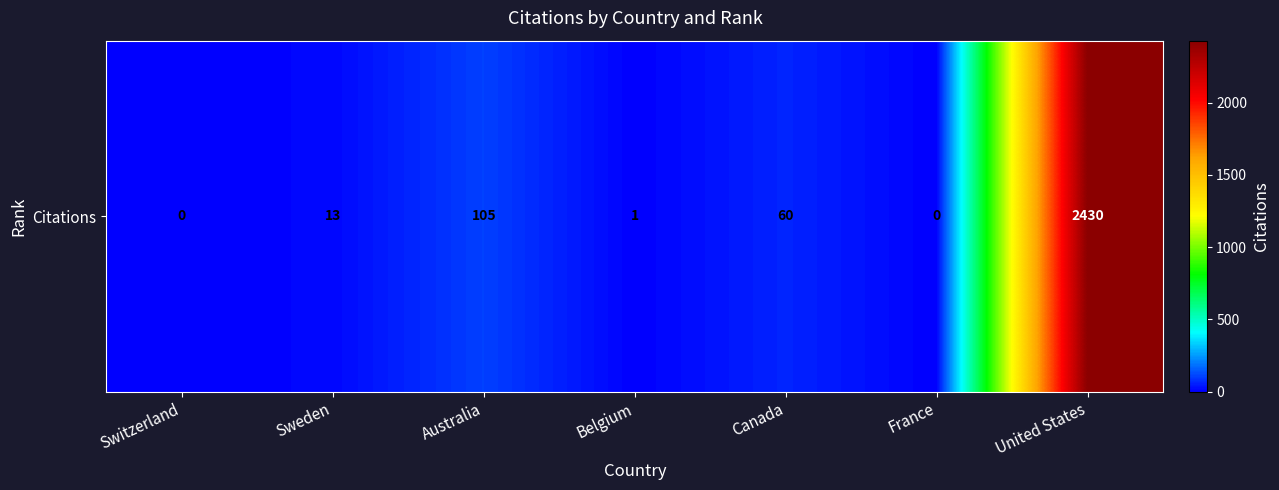

At which label does the data first exceed 13?

Australia